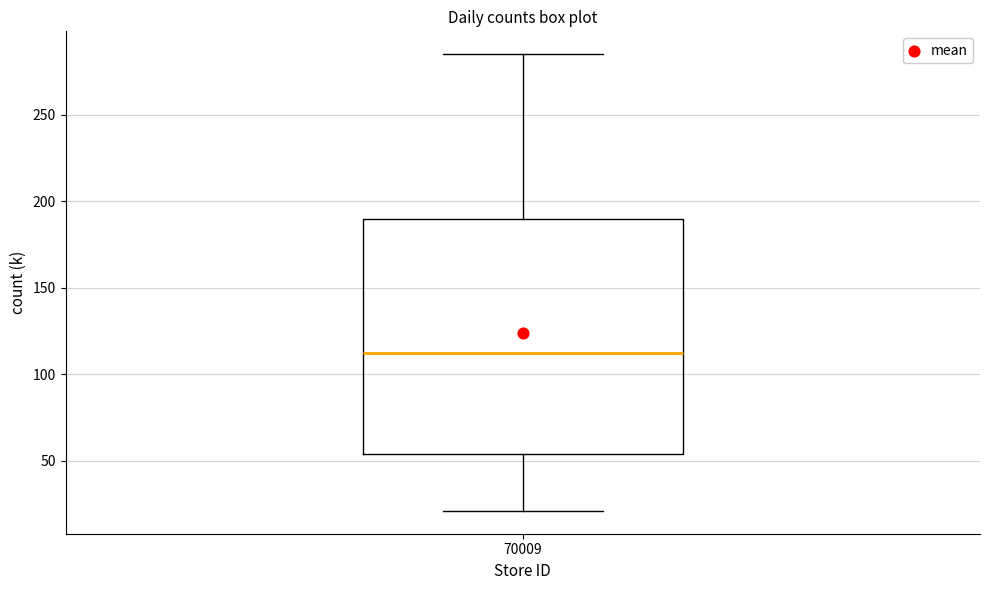

Read this box plot against the y-axis: the position of the median line, the range covered by the box, and the ends of both whiskers. The values are not printed on the chart, so give them approximately, as read against the axis.

median 110, box 55 to 190, whiskers 20 to 285